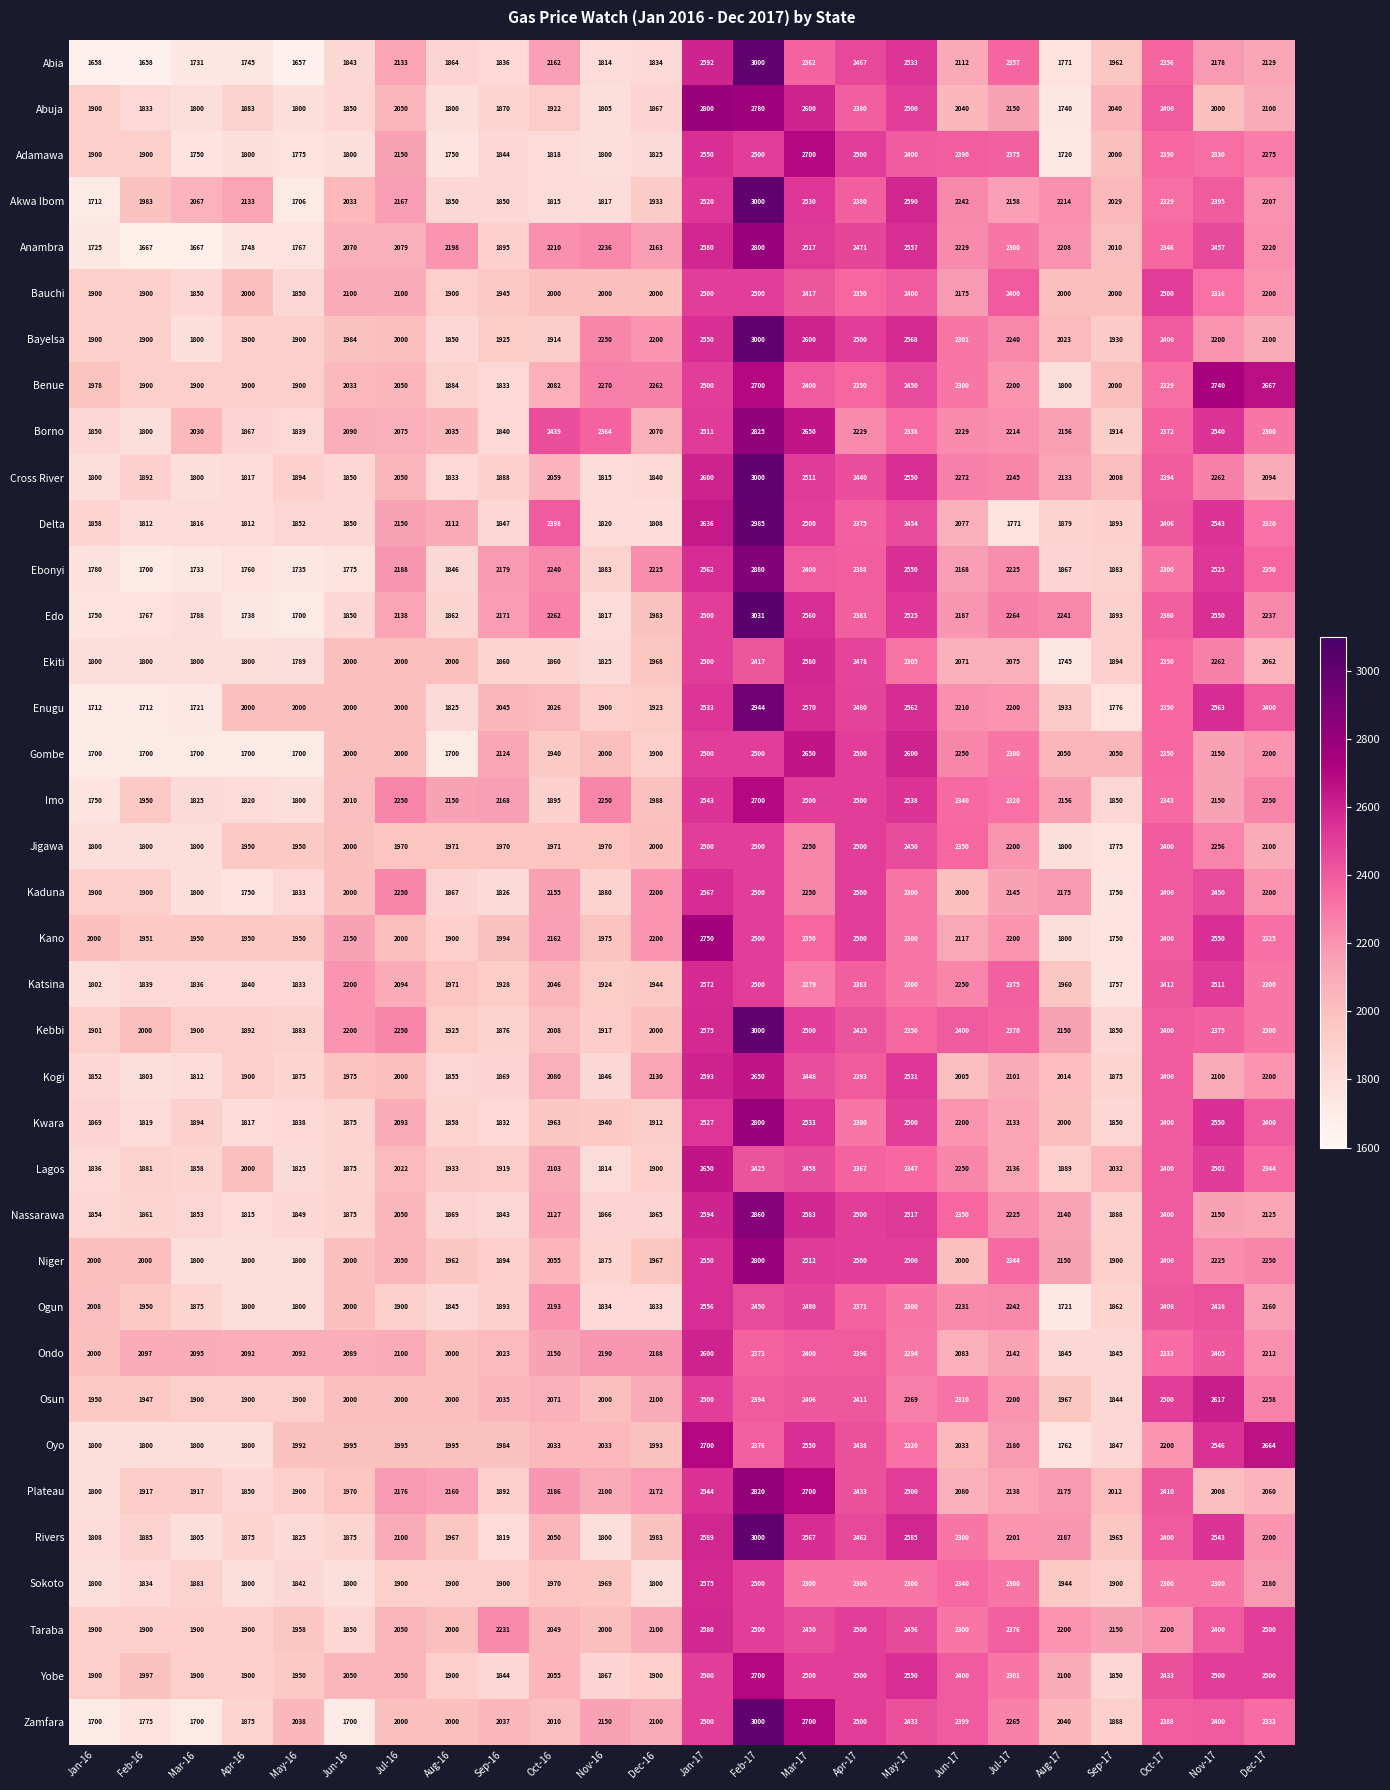

Which category has the highest value in the Zamfara series?

Feb-17